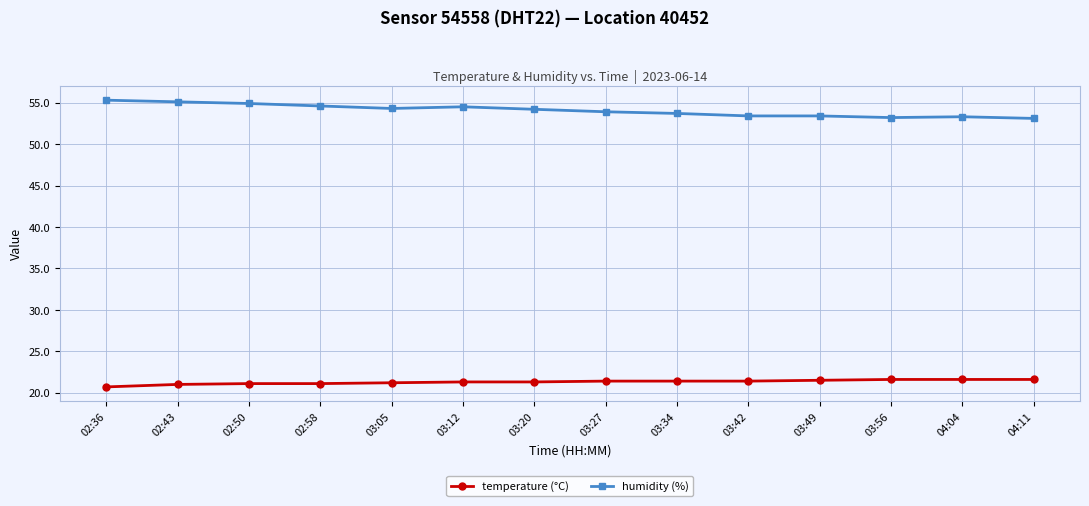

Is it true that temperature (°C) equals 14.0 at 03:42?

False